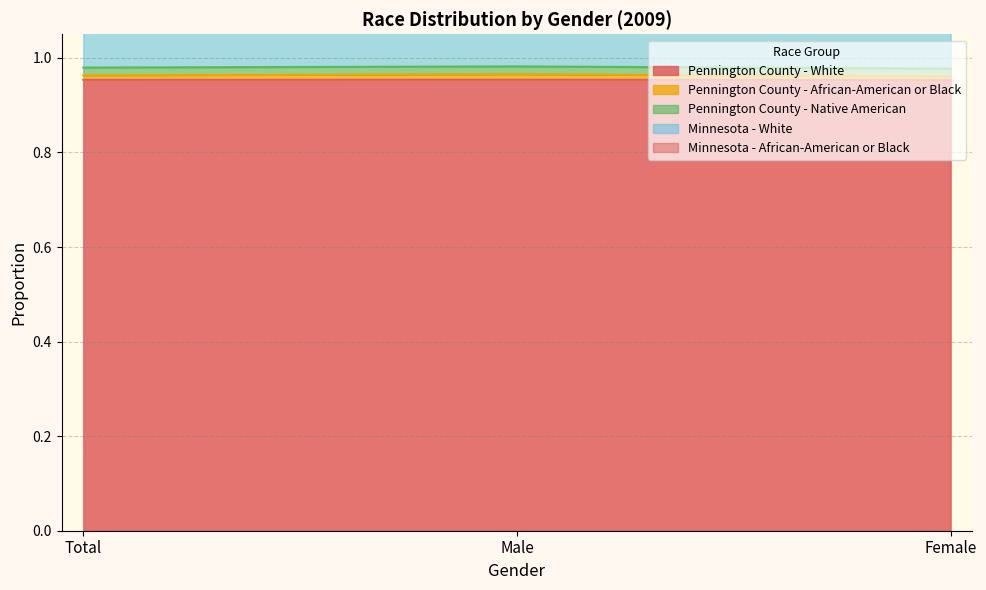

At how many categories does at least one series exceed 1?

3